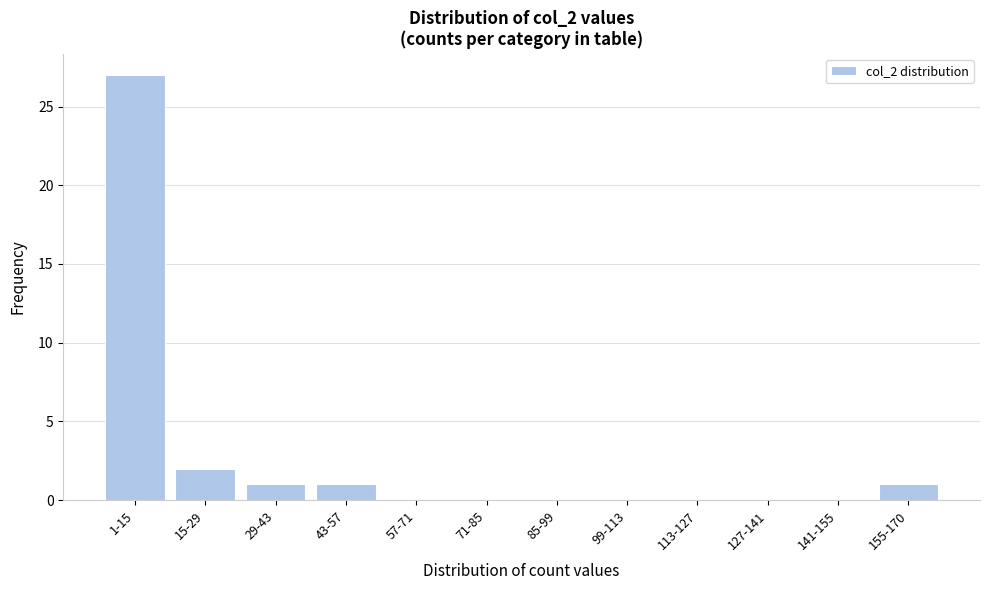

Reading left to right, extract all data points from this chart.

1-15=27	15-29=2	29-43=1	43-57=1	57-71=0	71-85=0	85-99=0	99-113=0	113-127=0	127-141=0	141-155=0	155-170=1